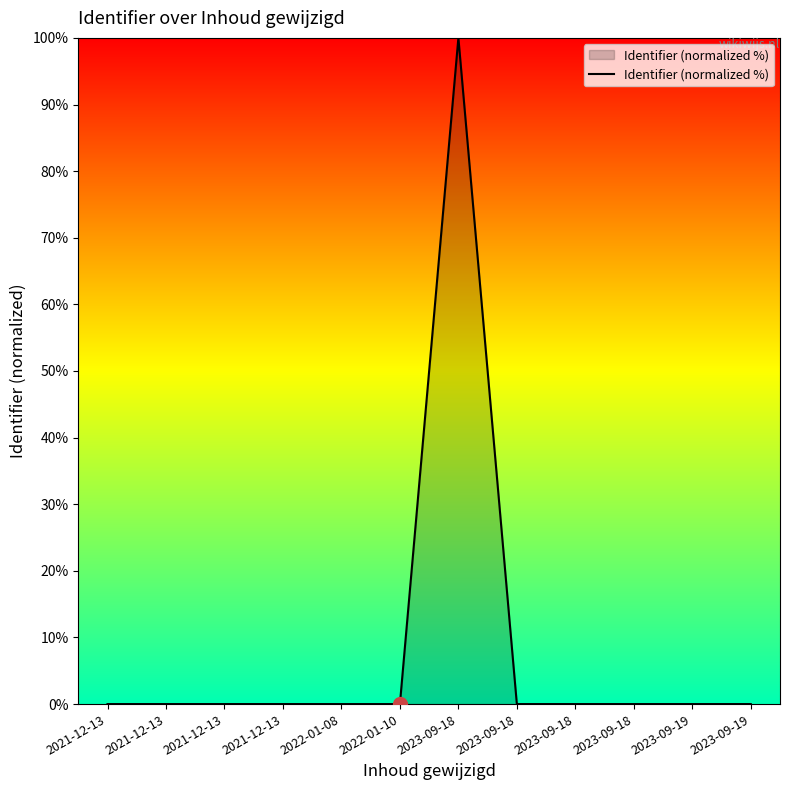

Reading left to right, extract all data points from this chart.

0.0	0.0	0.0	0.0	0.0	0.0	100.0	0.0	0.0	0.0	0.0	0.0